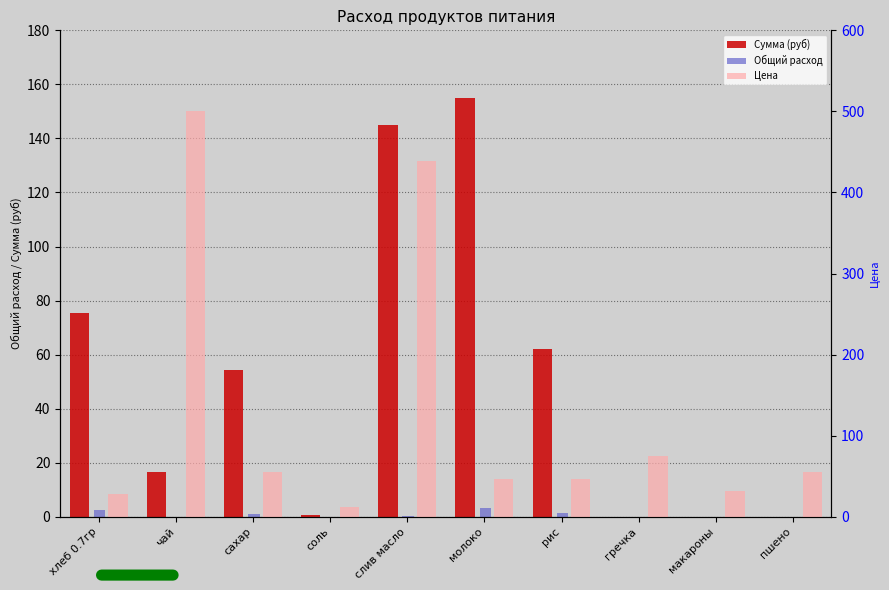

What are all the series names shown in the legend?

Сумма (руб), Общий расход, Цена